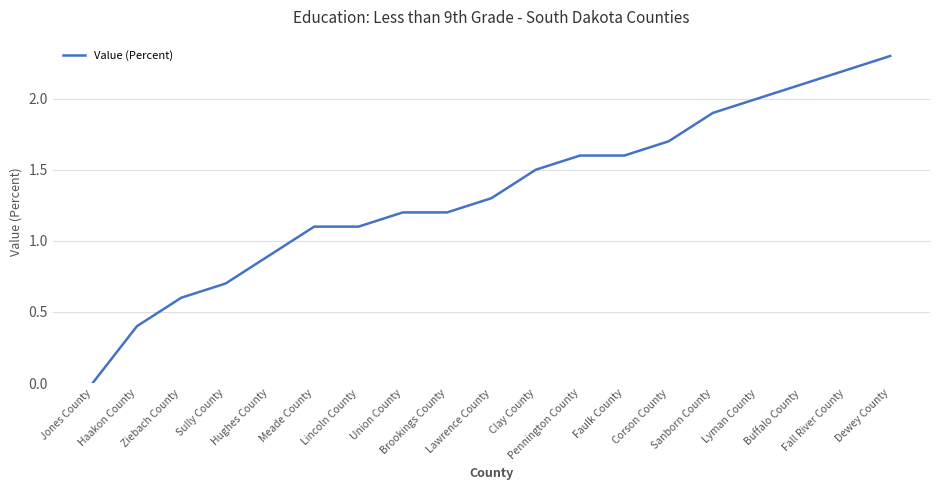

What is the difference between the maximum and minimum values?

2.3